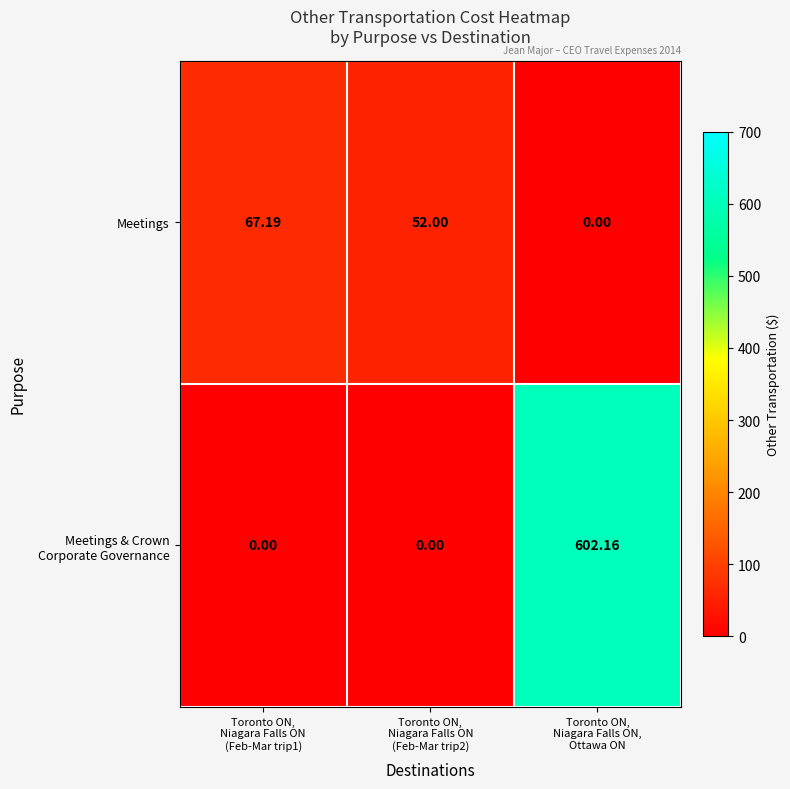

What is the total value across all series at Toronto ON,
Niagara Falls ON,
Ottawa ON?

602.2